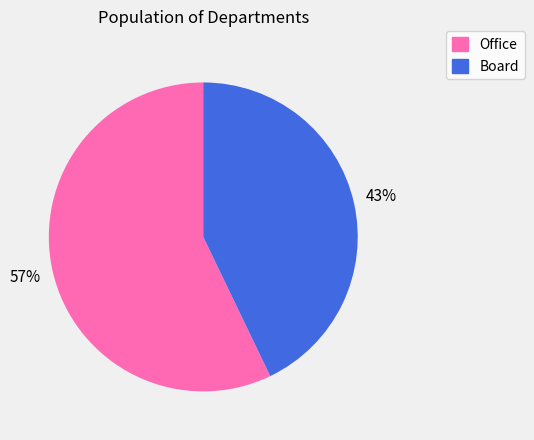

Which has a higher value, Board or Office?

Office